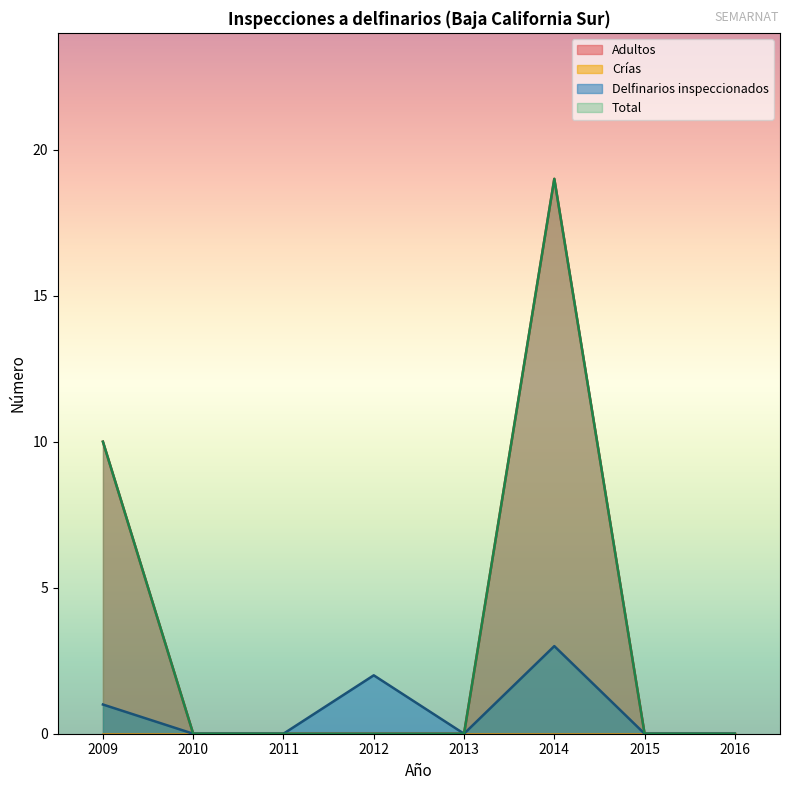

What is the average value of the Adultos series?

4